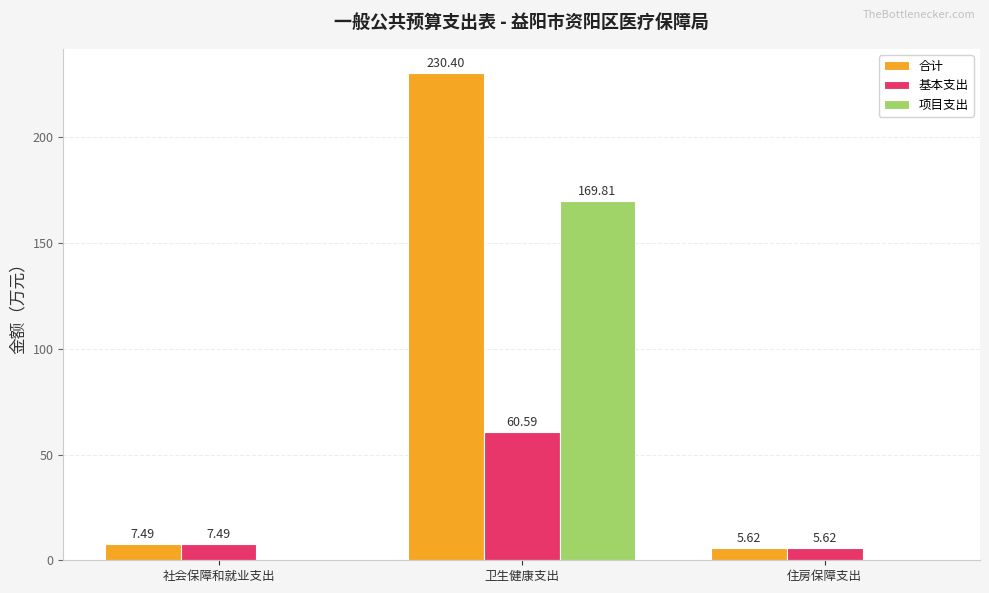

Which series has the largest total across all categories?

合计